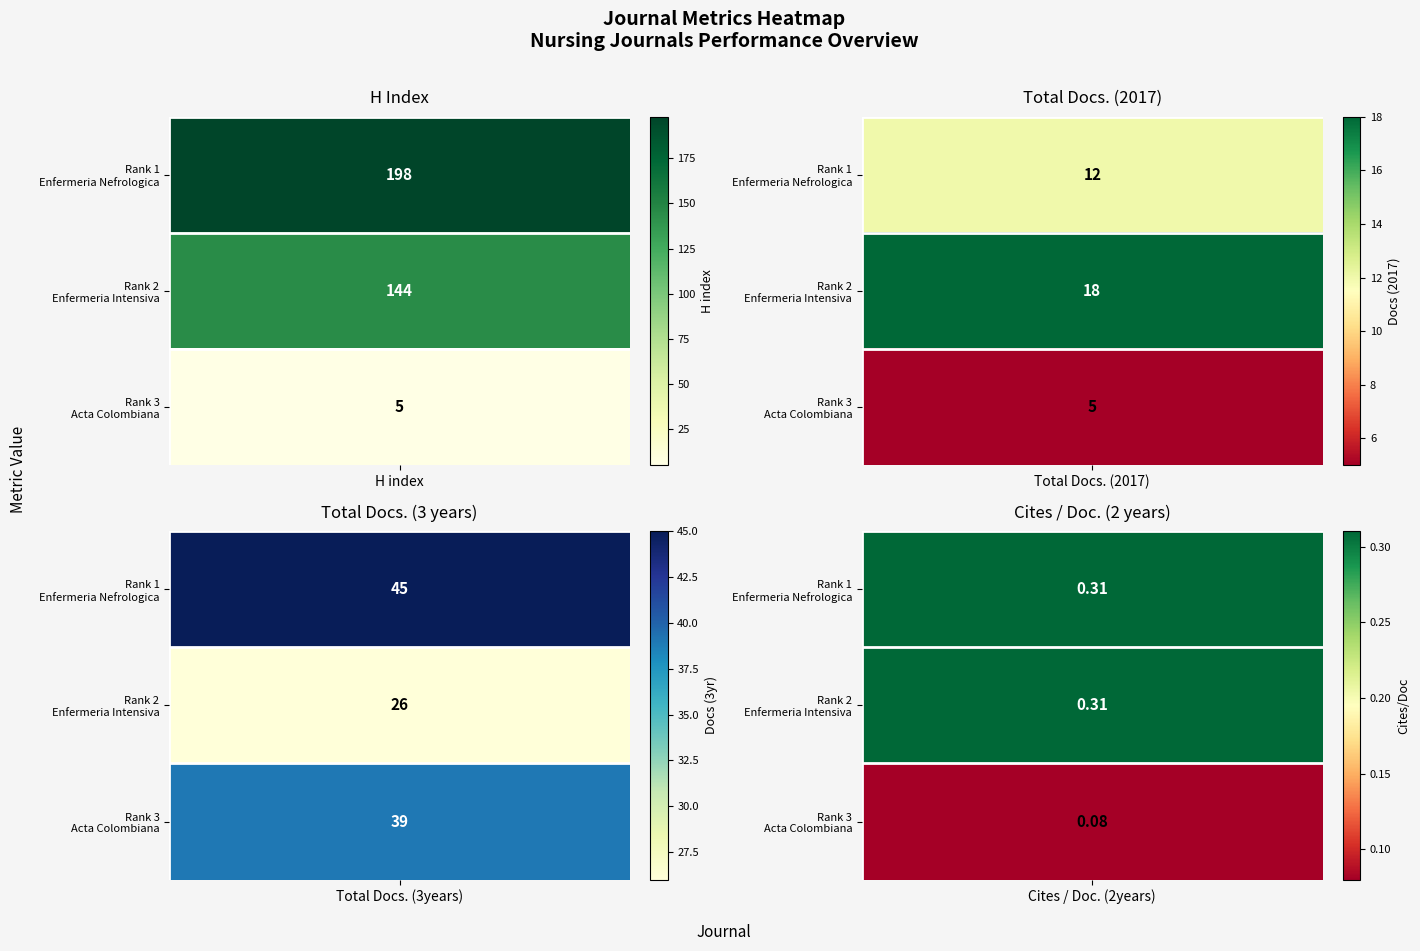

Reading right to left, what are all the values shown in this chart?

H index: 5.0	144.0	198.0
Total Docs. (2017): 5.0	18.0	12.0
Total Docs. (3years): 39.0	26.0	45.0
Cites / Doc. (2years): 0.1	0.3	0.3